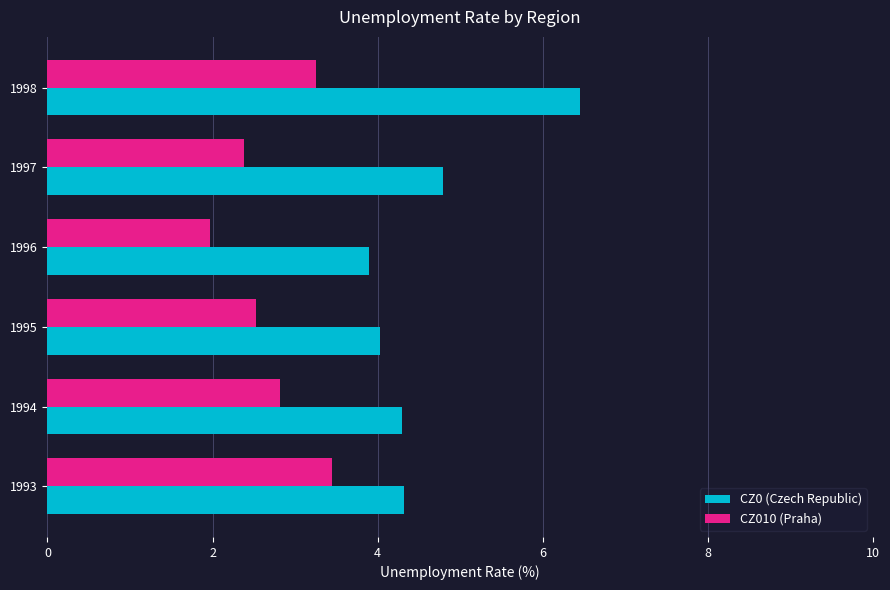

At how many categories does at least one series exceed 2?

6